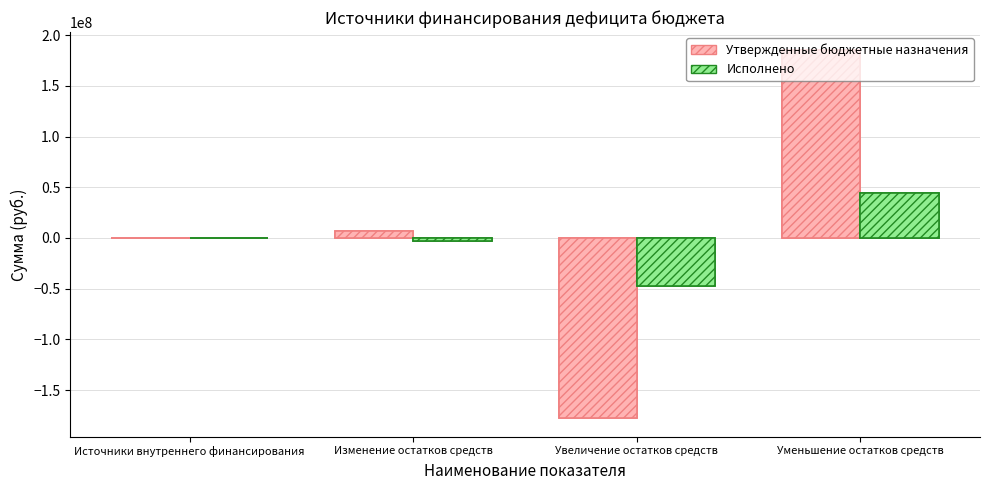

What value does the Утвержденные бюджетные назначения series have at Увеличение остатков средств?

-177931173.0